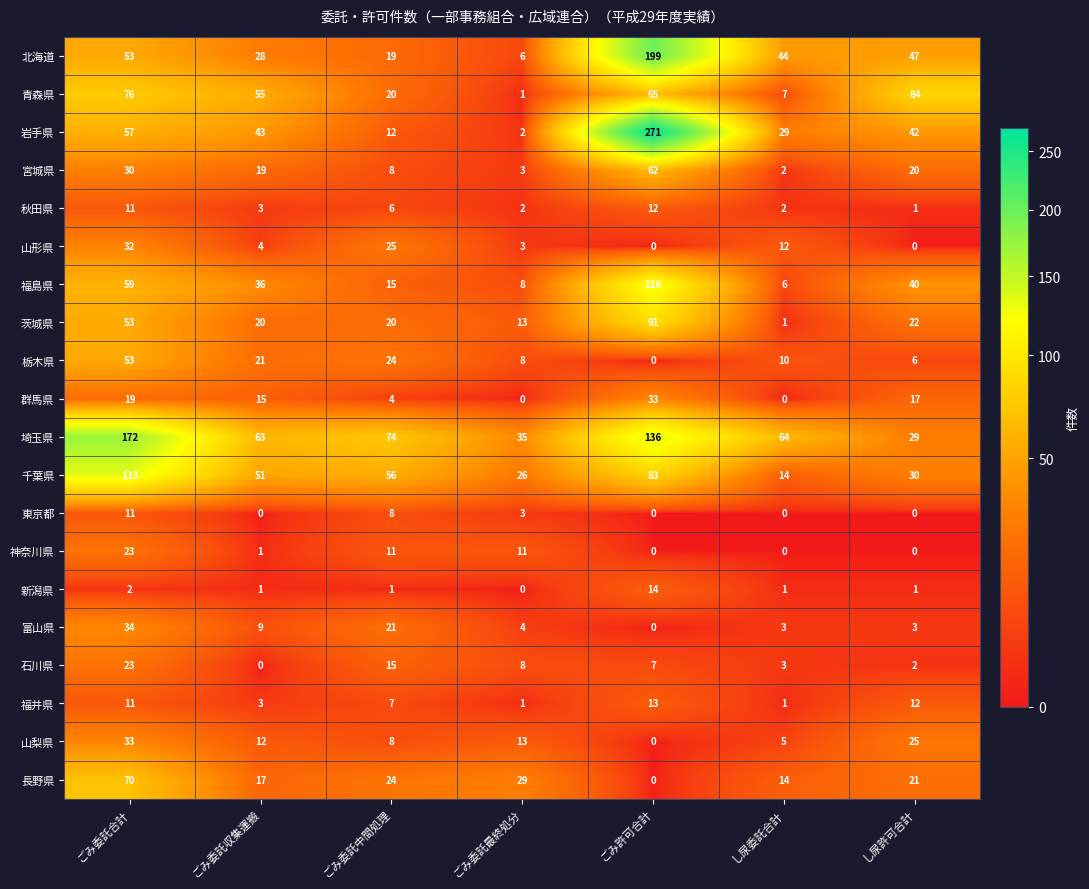

The 東京都 series shows -7 at ごみ委託収集運搬. True or false?

False